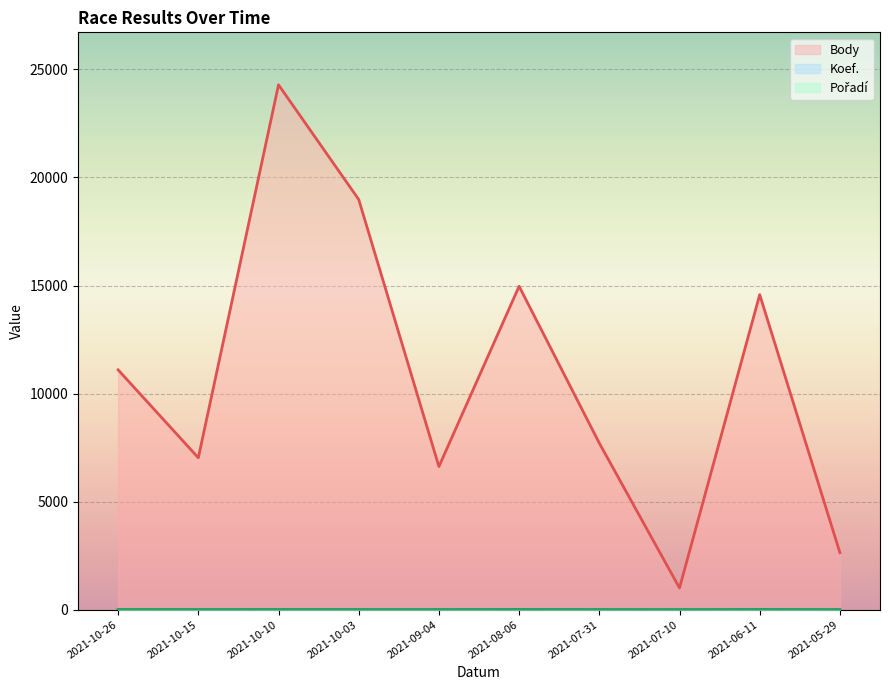

In Koef., how many points are higher than both neighbors (excluding endpoints)?

2